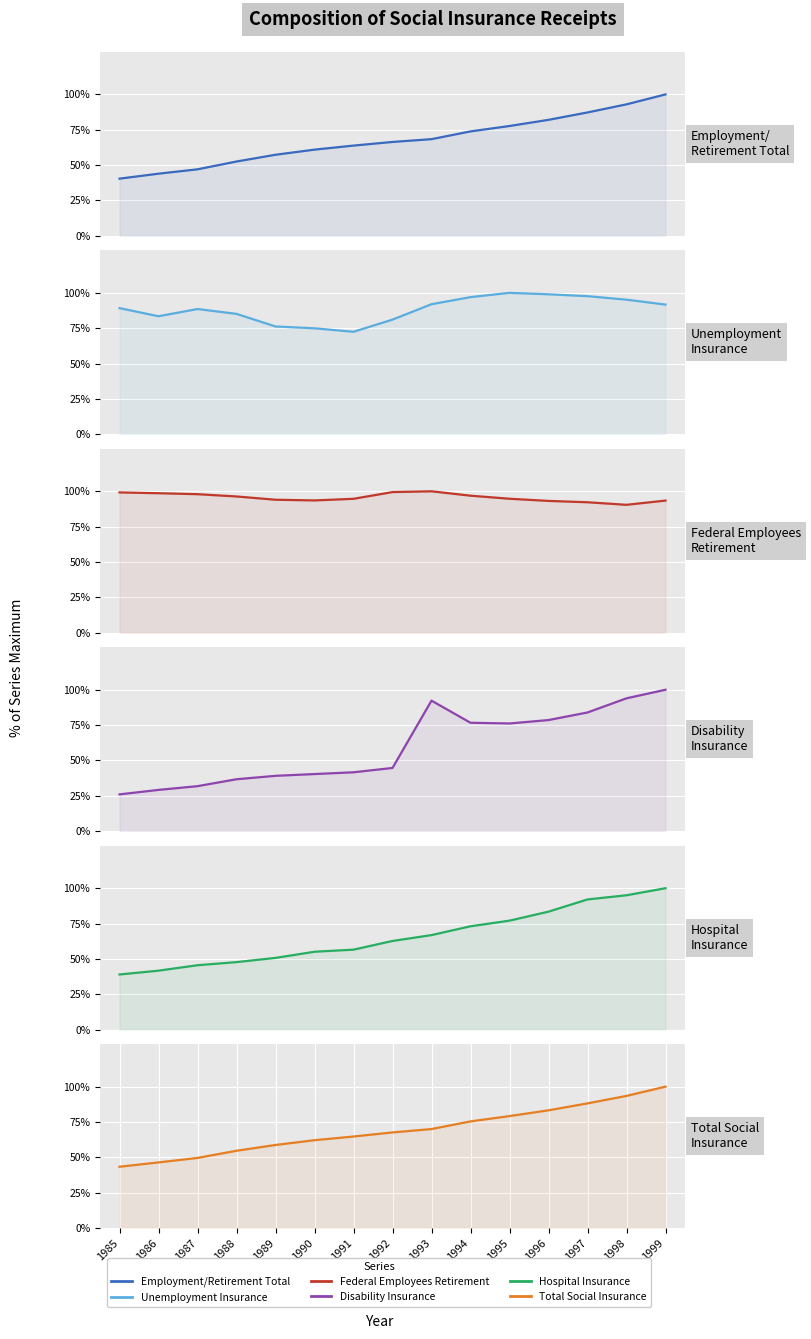

Reading right to left, extract all data points from this chart.

Employment/Retirement Total: 100.0	93.0	87.2	82.0	77.6	73.8	68.3	66.4	63.8	60.9	57.3	52.5	47.0	43.9	40.4
Unemployment Insurance: 91.7	95.2	97.7	99.0	100.0	97.0	92.0	81.1	72.4	74.9	76.2	85.1	88.6	83.4	89.2
Federal Employees Retirement: 93.4	90.4	92.2	93.2	94.7	96.9	100.0	99.4	94.7	93.5	94.0	96.3	98.0	98.6	99.2
Disability Insurance: 100.0	93.9	83.9	78.6	76.1	76.6	92.3	44.7	41.6	40.4	39.1	36.7	31.8	29.1	26.0
Hospital Insurance: 100.0	95.0	92.0	83.4	77.0	73.1	66.8	62.7	56.5	55.1	50.7	47.7	45.5	41.7	39.0
Total Social Insurance: 100.0	93.5	88.2	83.3	79.2	75.4	70.0	67.6	64.7	62.1	58.7	54.6	49.6	46.4	43.3